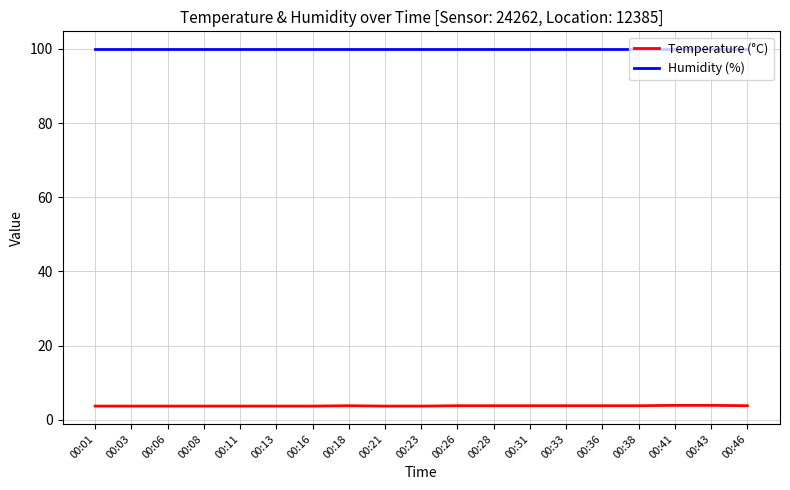

What is the greatest value displayed?

99.9